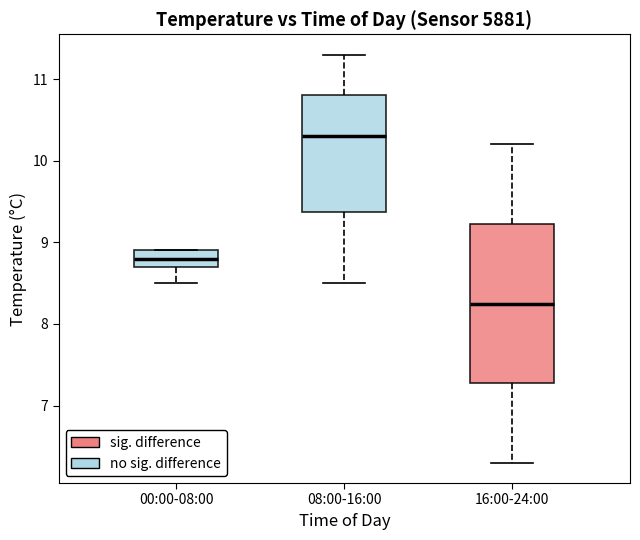

Which box has the highest median line?

08:00-16:00